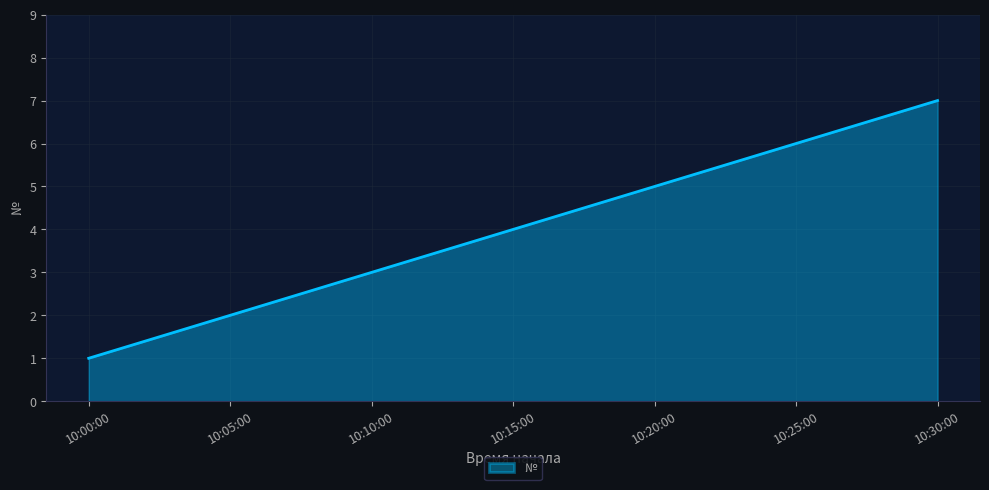

At which category does the chart reach its minimum across all series?

10:00:00